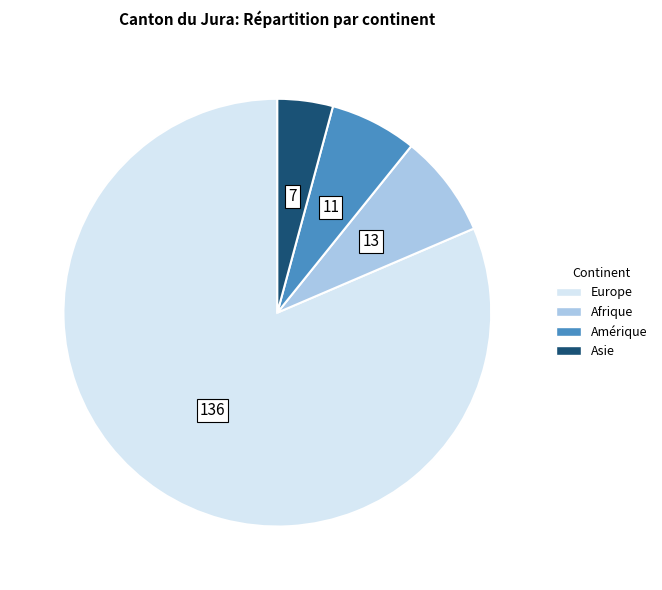

Is the sum of Afrique and Amérique greater than half?

No